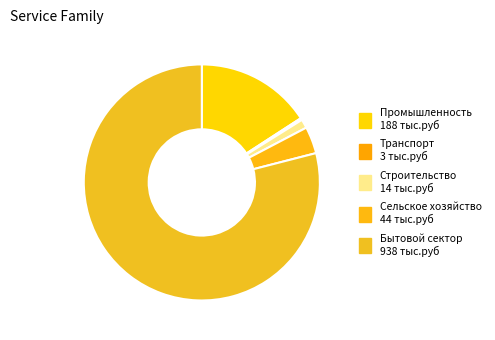

How many segments does this pie chart have?

5